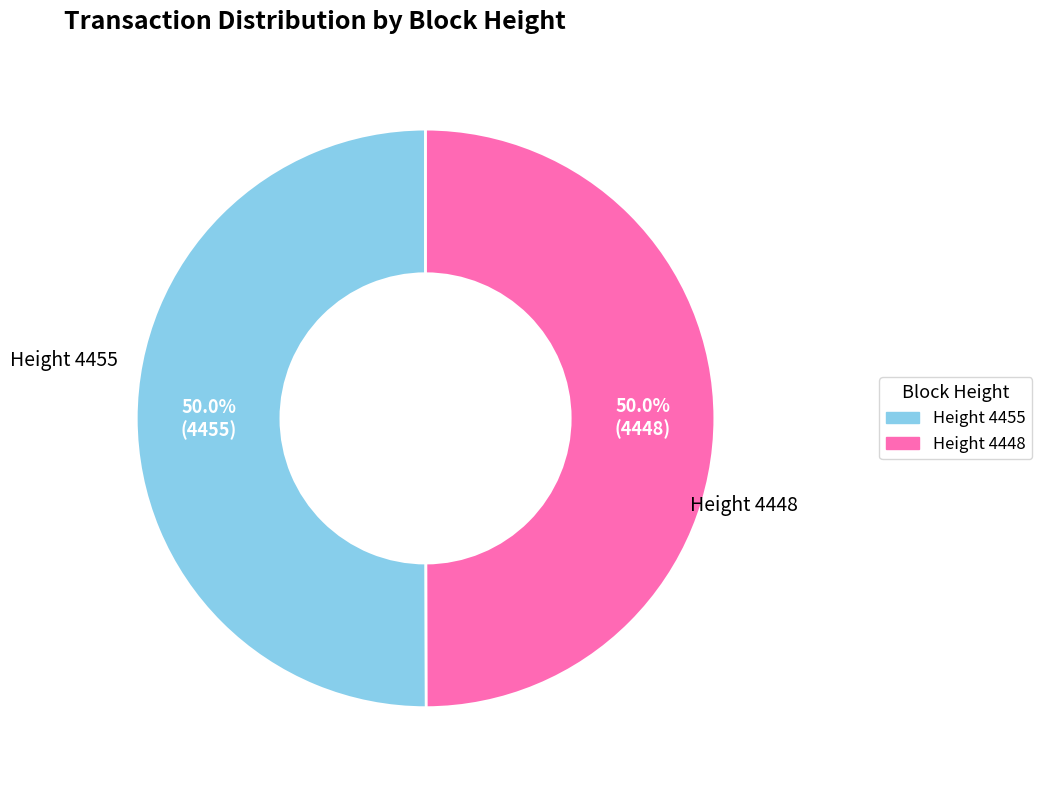

Approximately how many times larger is the value at Height 4455 compared to Height 4448?

1.0